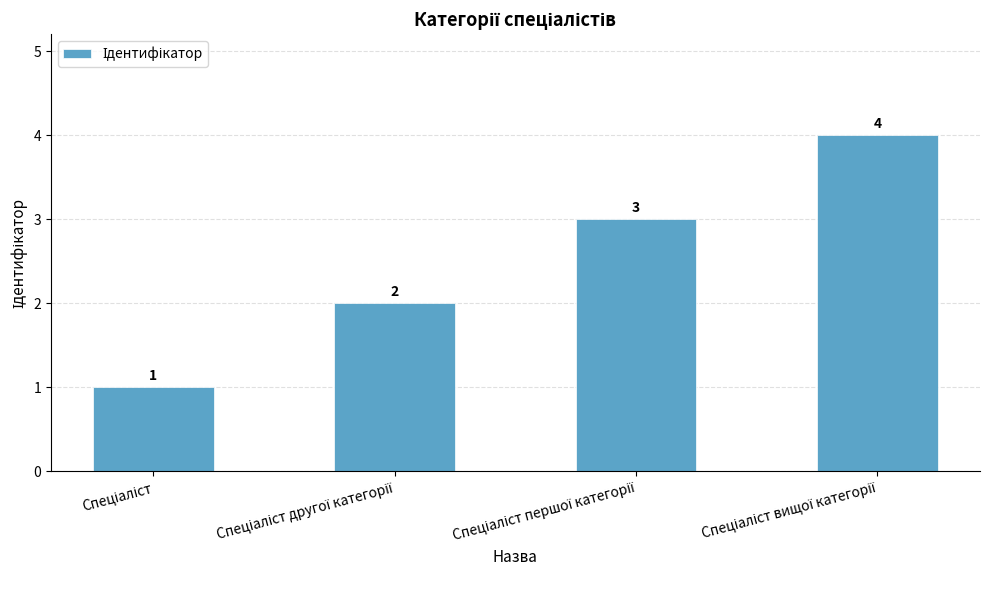

What is the difference between the maximum and minimum values?

3